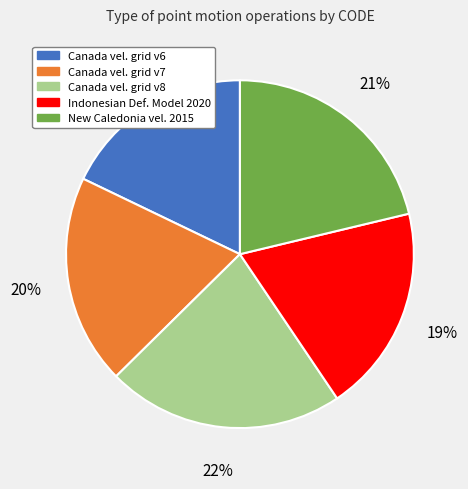

Is there a majority slice in this chart?

No